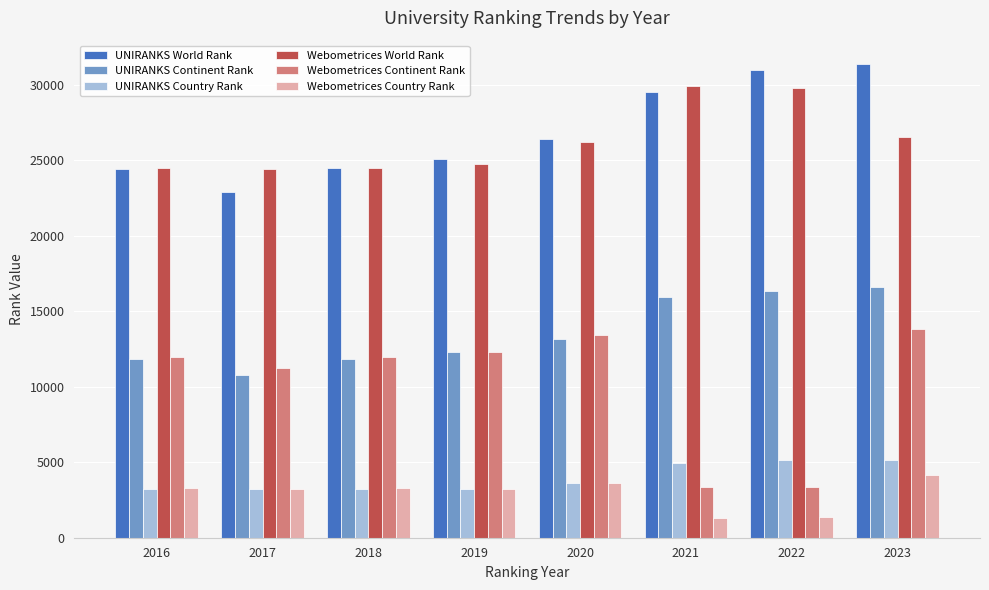

Where is Webometrices Continent Rank nearest to the value 8586?

2017